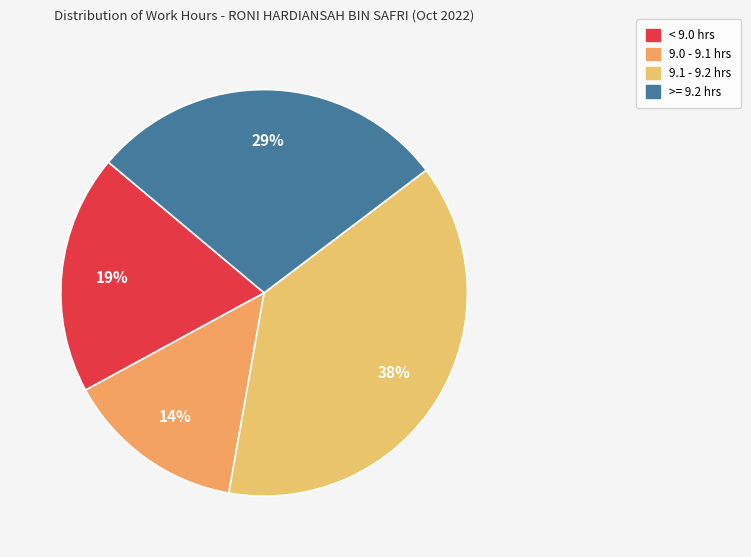

How many segments does this pie chart have?

4